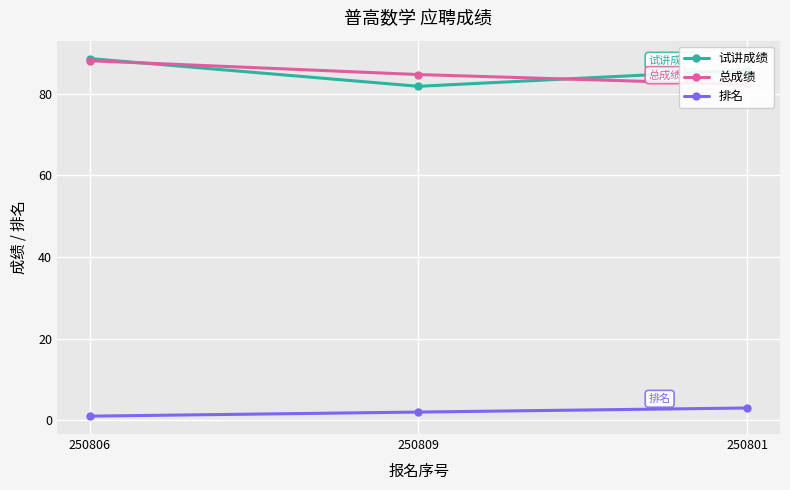

Where does the 总成绩 series first go above 84?

250806